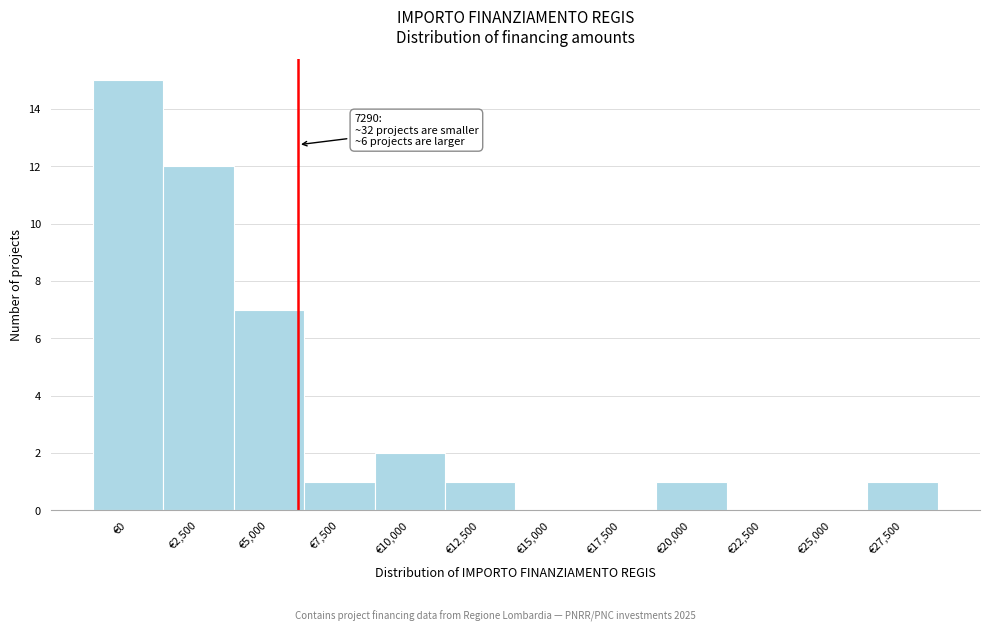

Reading right to left, extract all data points from this chart.

€27,500=1	€25,000=0	€22,500=0	€20,000=1	€17,500=0	€15,000=0	€12,500=1	€10,000=2	€7,500=1	€5,000=7	€2,500=12	€0=15